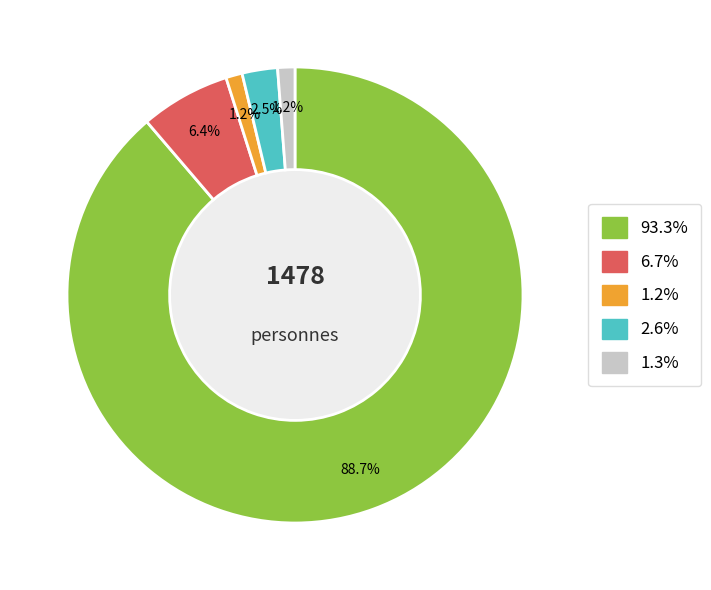

Does any single category account for the majority?

Yes